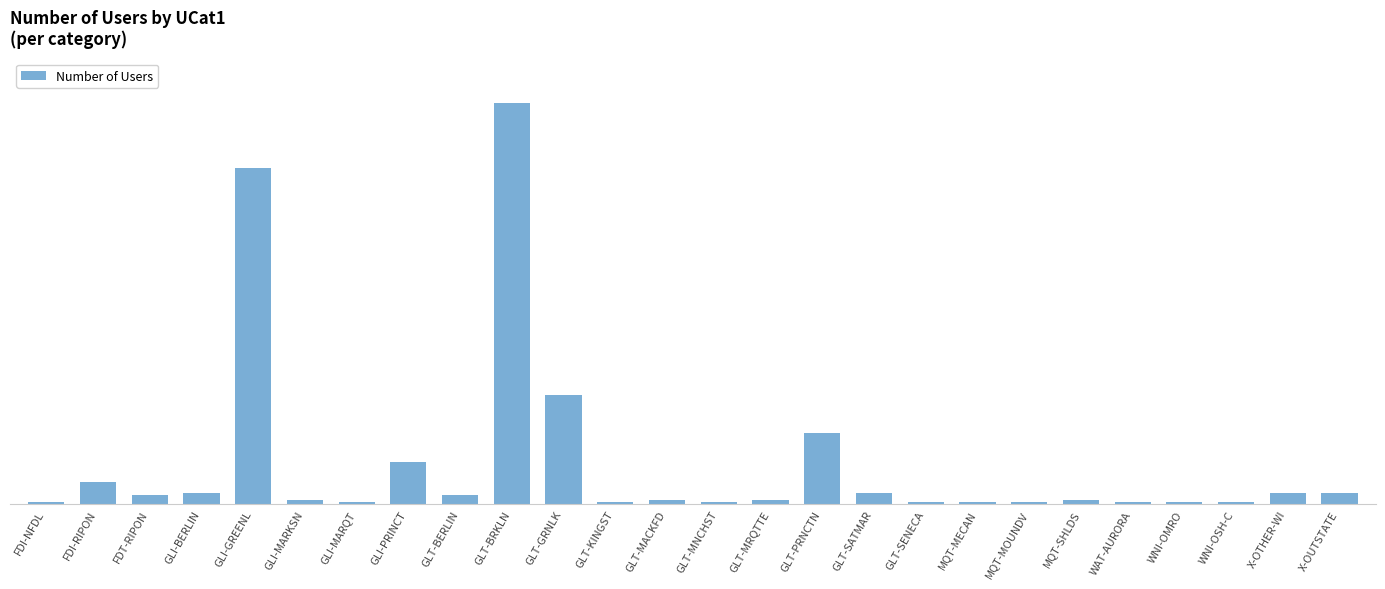

What is the minimum value shown in the chart?

1